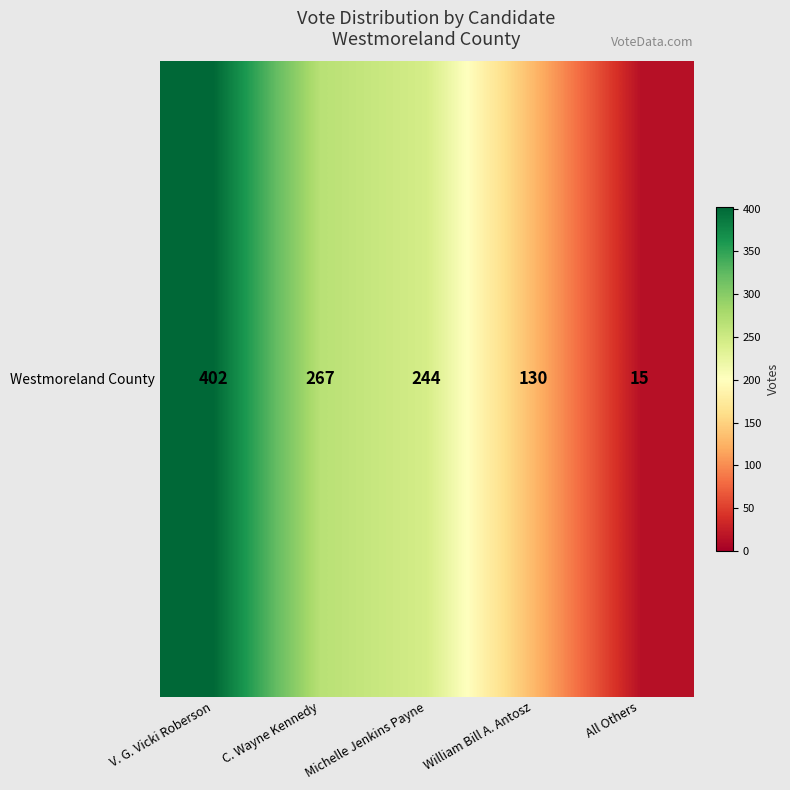

True or false: the data shows 22 at All Others.

False